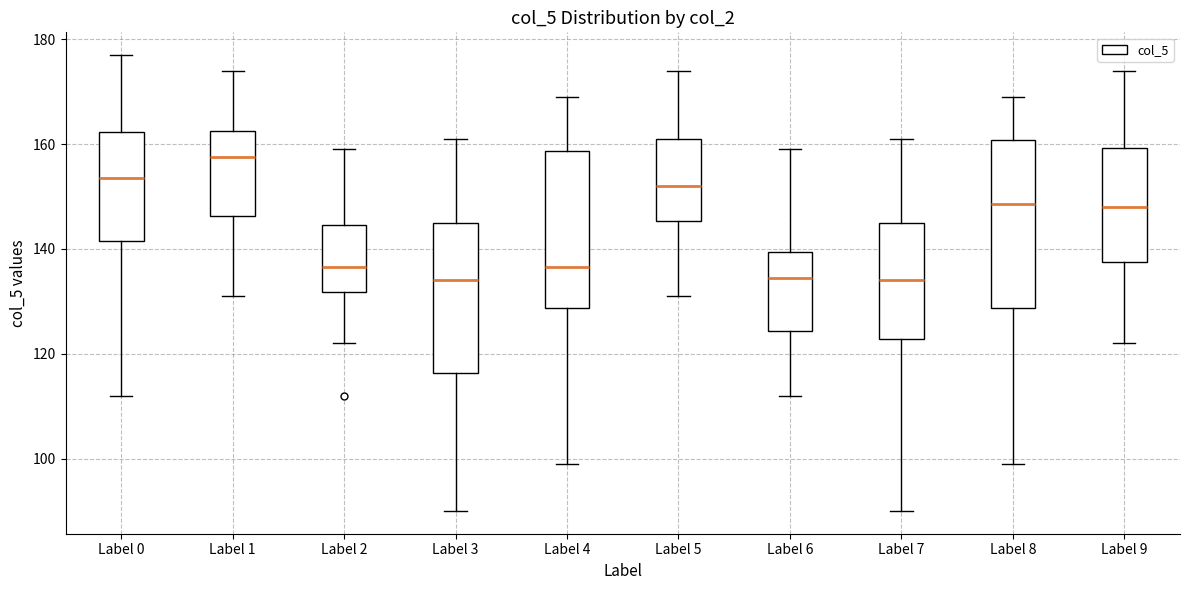

Reading left to right, read every box against the y-axis: the position of its median line, the range the box covers, and the ends of its whiskers. The values are not printed on the chart, so give them approximately, as read against the axis.

Label 0: median 154, box 142 to 162, whiskers 112 to 178
Label 1: median 158, box 146 to 162, whiskers 132 to 174
Label 2: median 136, box 132 to 144, whiskers 122 to 160
Label 3: median 134, box 116 to 146, whiskers 90 to 162
Label 4: median 136, box 128 to 158, whiskers 100 to 170
Label 5: median 152, box 146 to 162, whiskers 132 to 174
Label 6: median 134, box 124 to 140, whiskers 112 to 160
Label 7: median 134, box 122 to 146, whiskers 90 to 162
Label 8: median 148, box 128 to 160, whiskers 100 to 170
Label 9: median 148, box 138 to 160, whiskers 122 to 174